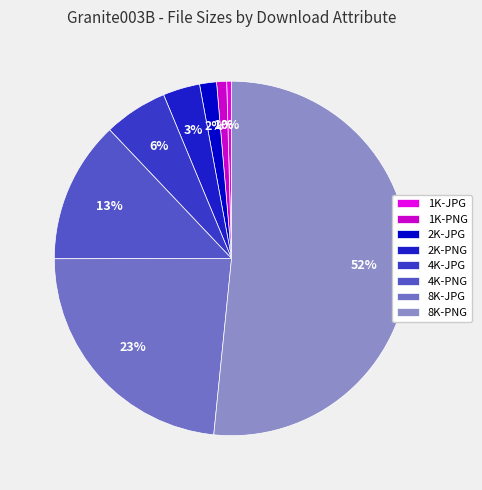

To the nearest percent, what percentage of the pie is 8K-JPG?

23%